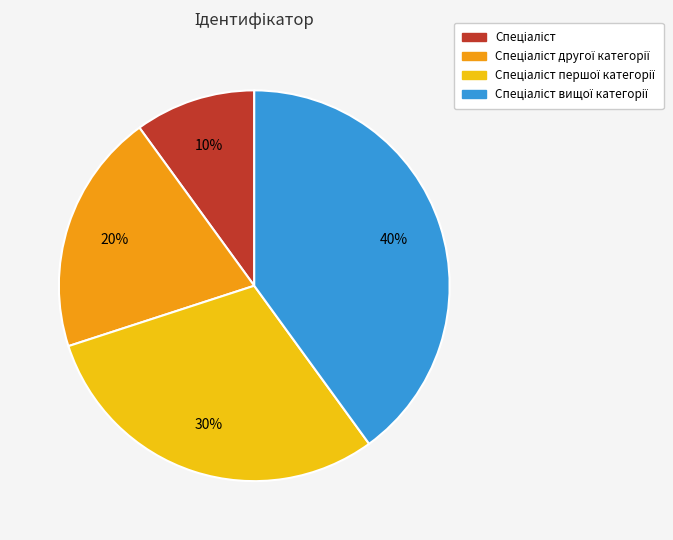

To the nearest percent, what is the difference between the largest and smallest slice percentages?

30%